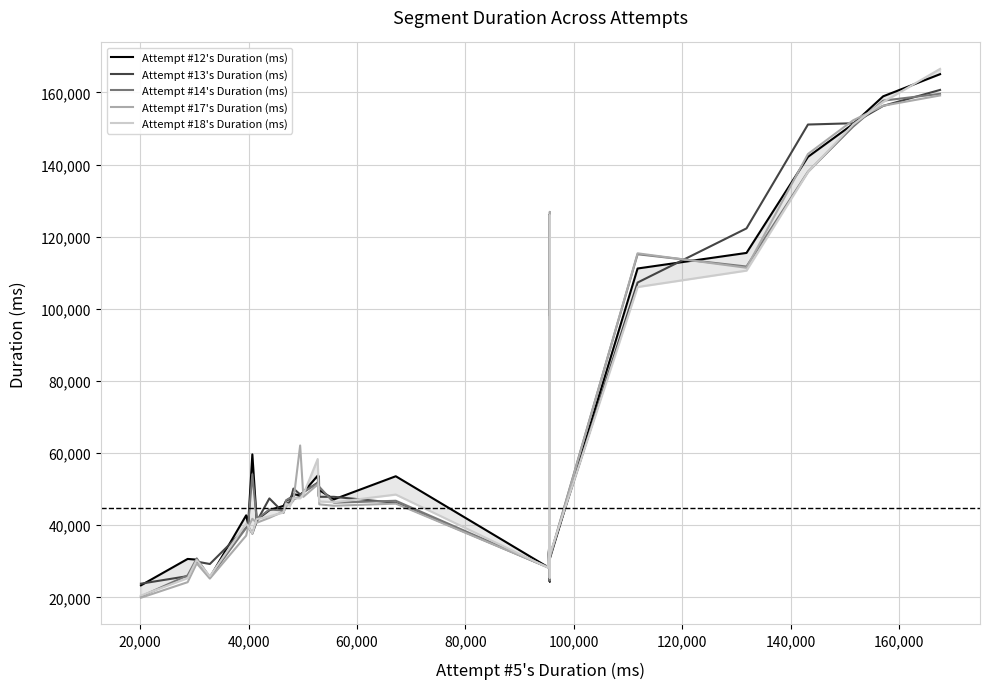

The Attempt #17's Duration (ms) series shows 51499 at 21. True or false?

False